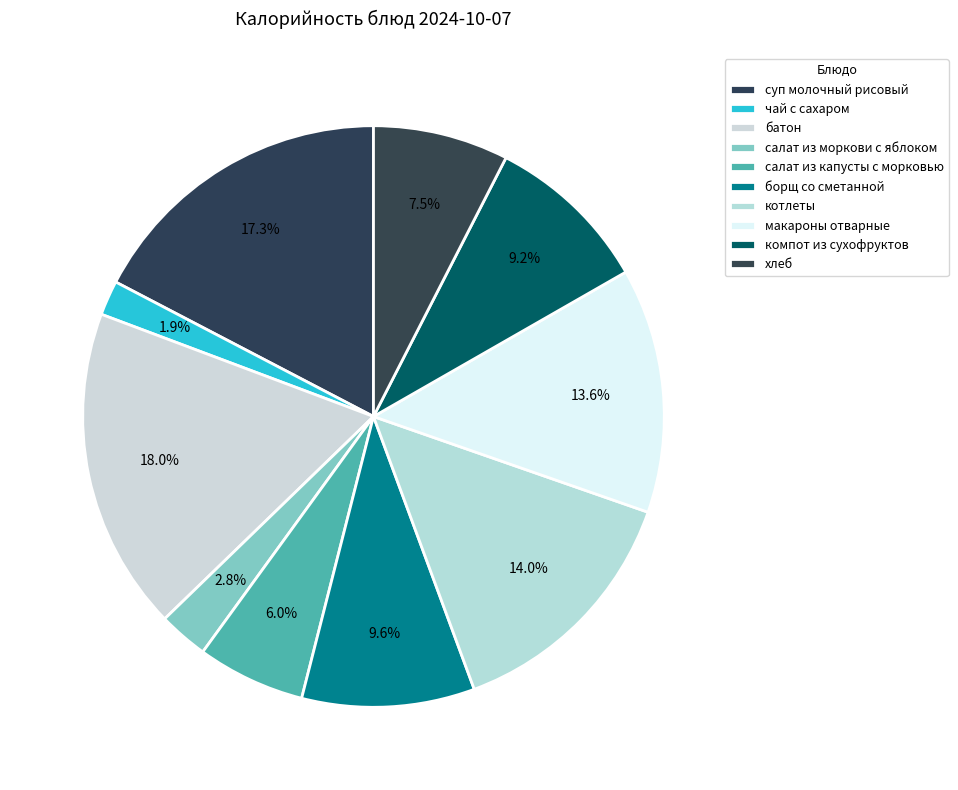

Does хлеб represent more than half of the total?

No